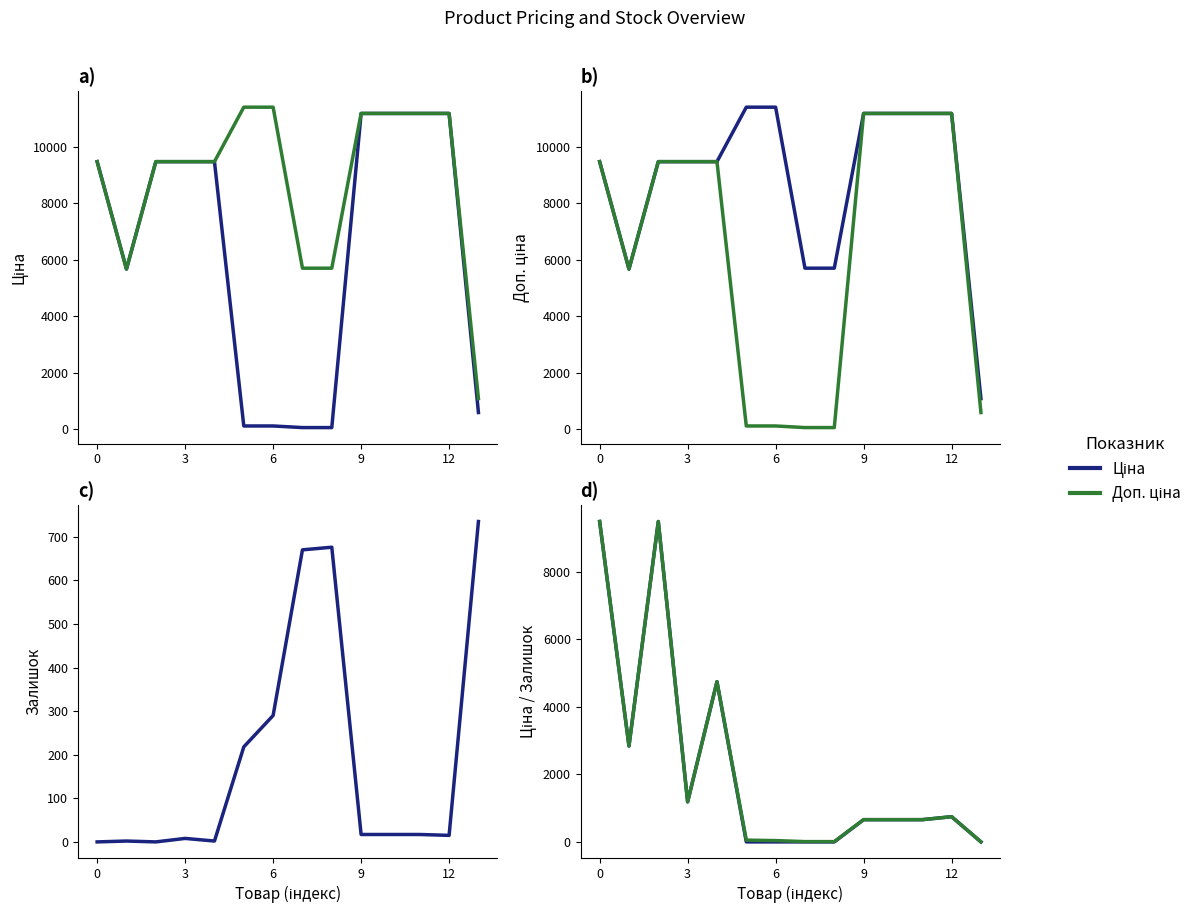

Which series has the largest range (max minus min)?

Ціна